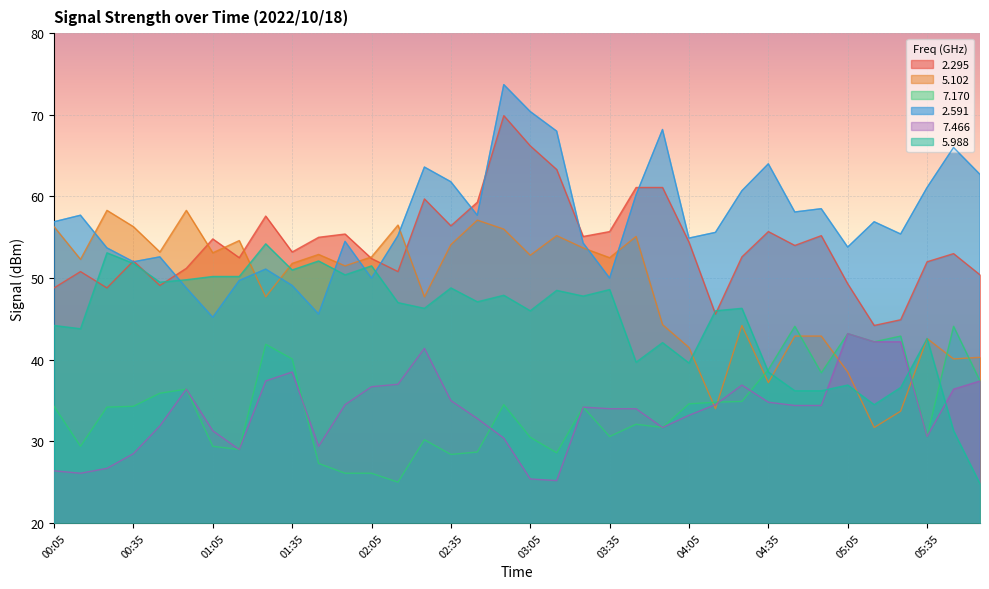

Which series changed the most between 01:45 and 05:55?

5.988